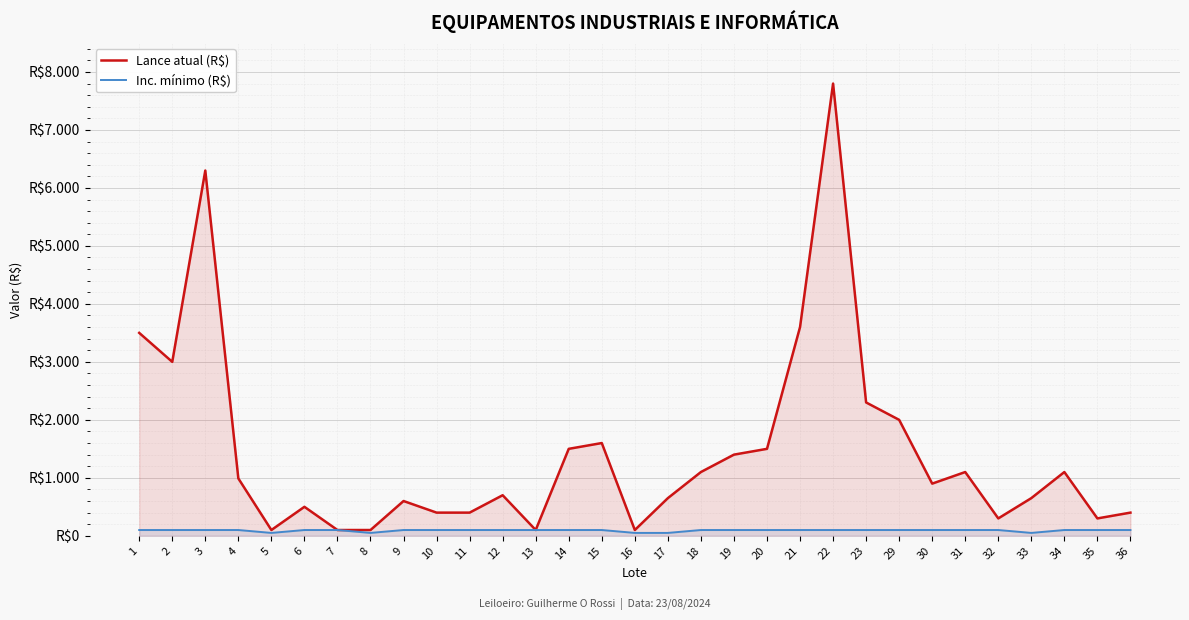

At 32, list the series in order from smallest to largest.

Inc. mínimo (R$), Lance atual (R$)